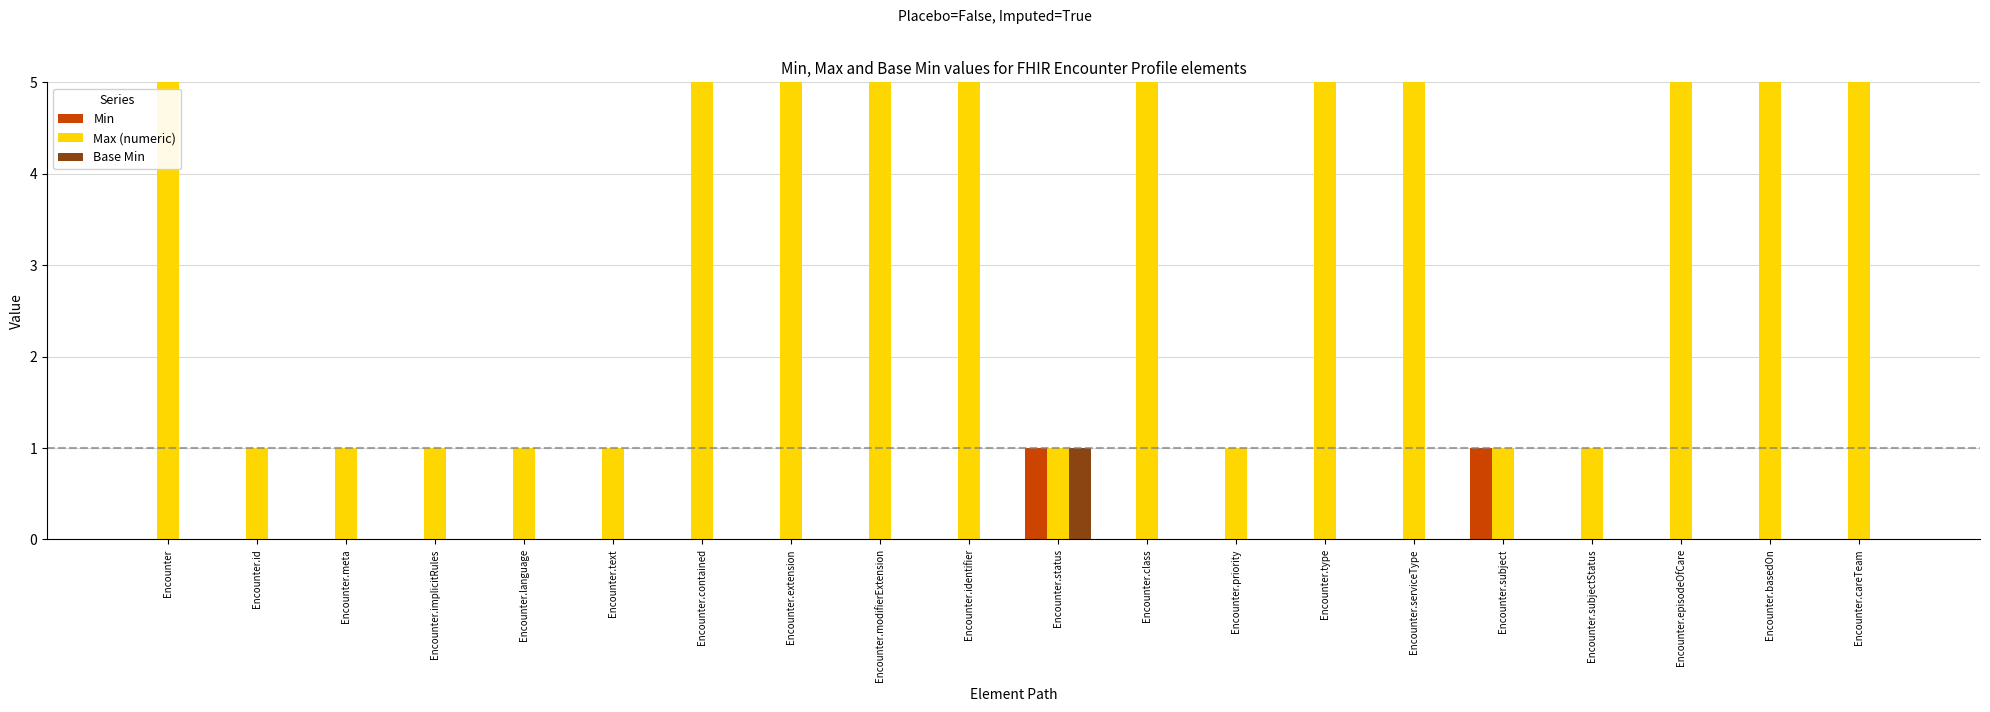

Reading left to right, transcribe all the data shown in this chart.

Min: Encounter=0	Encounter.id=0	Encounter.meta=0	Encounter.implicitRules=0	Encounter.language=0	Encounter.text=0	Encounter.contained=0	Encounter.extension=0	Encounter.modifierExtension=0	Encounter.identifier=0	Encounter.status=1	Encounter.class=0	Encounter.priority=0	Encounter.type=0	Encounter.serviceType=0	Encounter.subject=1	Encounter.subjectStatus=0	Encounter.episodeOfCare=0	Encounter.basedOn=0	Encounter.careTeam=0
Max (numeric): Encounter=999	Encounter.id=1	Encounter.meta=1	Encounter.implicitRules=1	Encounter.language=1	Encounter.text=1	Encounter.contained=999	Encounter.extension=999	Encounter.modifierExtension=999	Encounter.identifier=999	Encounter.status=1	Encounter.class=999	Encounter.priority=1	Encounter.type=999	Encounter.serviceType=999	Encounter.subject=1	Encounter.subjectStatus=1	Encounter.episodeOfCare=999	Encounter.basedOn=999	Encounter.careTeam=999
Base Min: Encounter=0	Encounter.id=0	Encounter.meta=0	Encounter.implicitRules=0	Encounter.language=0	Encounter.text=0	Encounter.contained=0	Encounter.extension=0	Encounter.modifierExtension=0	Encounter.identifier=0	Encounter.status=1	Encounter.class=0	Encounter.priority=0	Encounter.type=0	Encounter.serviceType=0	Encounter.subject=0	Encounter.subjectStatus=0	Encounter.episodeOfCare=0	Encounter.basedOn=0	Encounter.careTeam=0